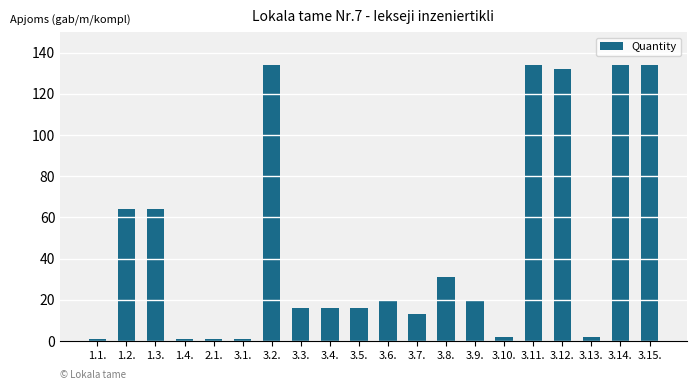

What is the change in value from 3.9. to 3.11.?

+114